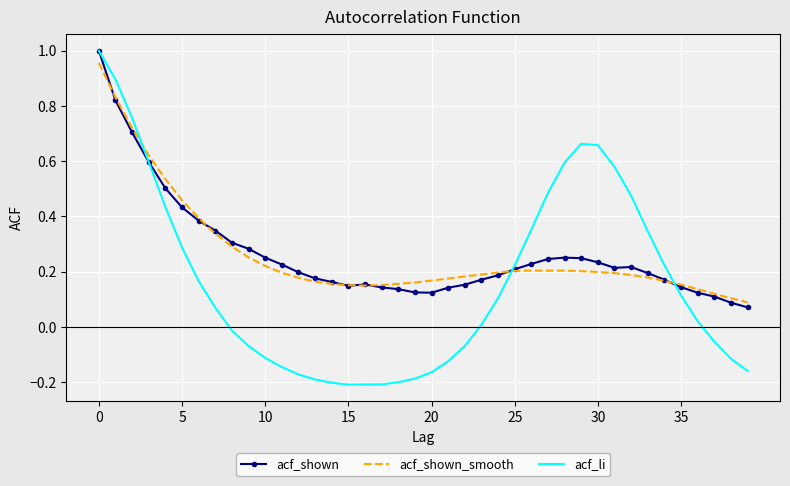

Which series has the largest range (max minus min)?

acf_li